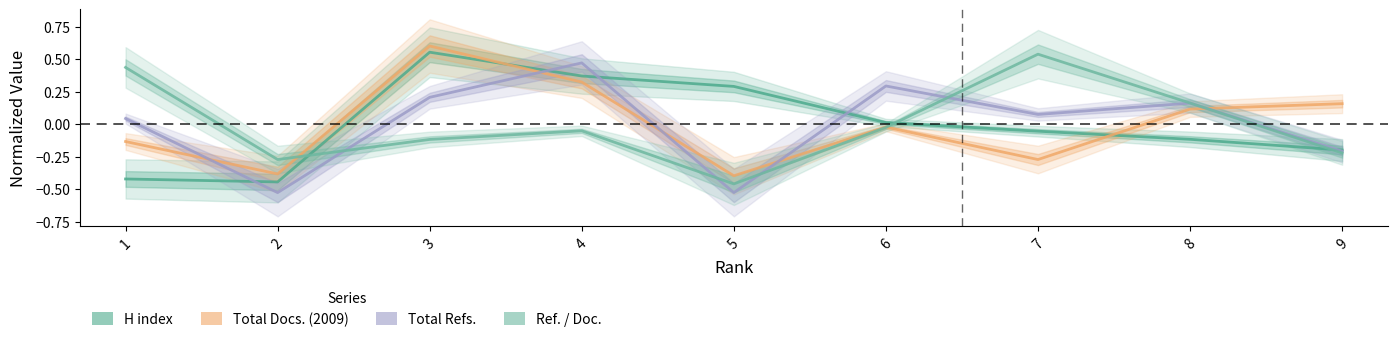

The value of Ref. / Doc. at 7 is 0.5. True or false?

True